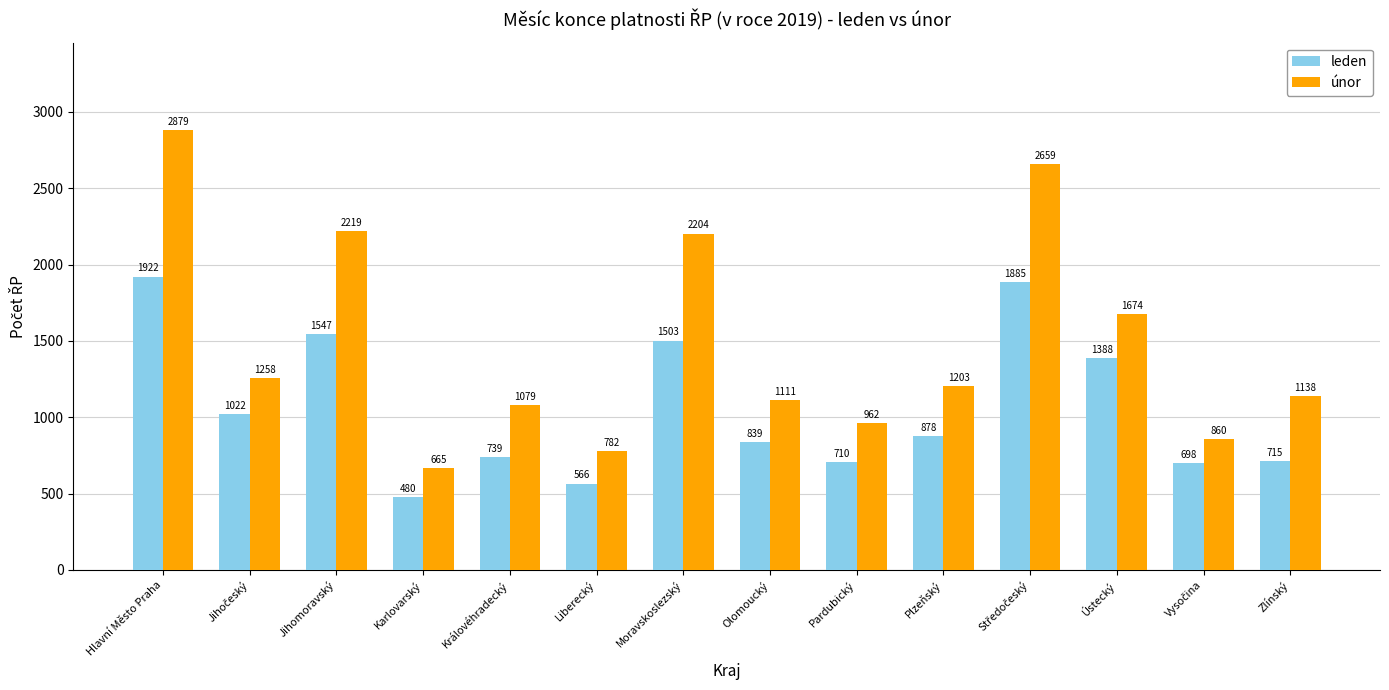

What is the label of the 3rd bar from the right?

Ústecký